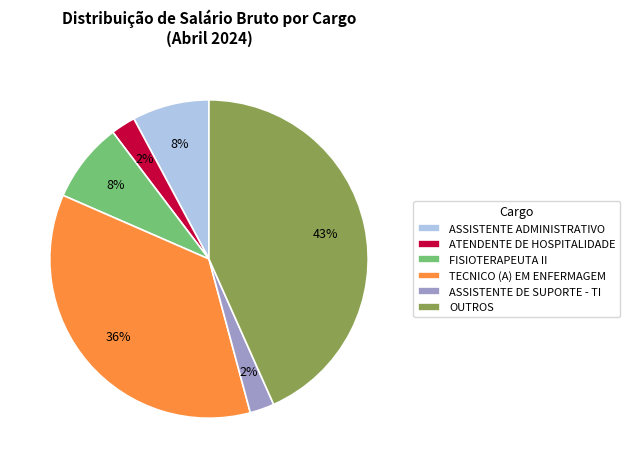

Does any single category account for the majority?

No